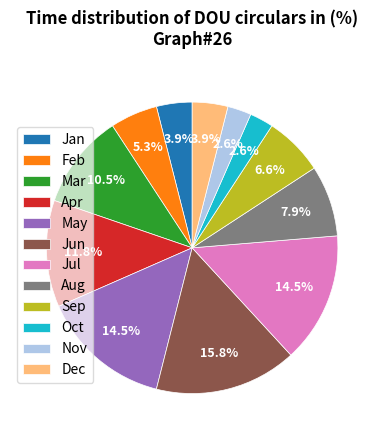

Is the sum of Feb and Nov greater than half?

No